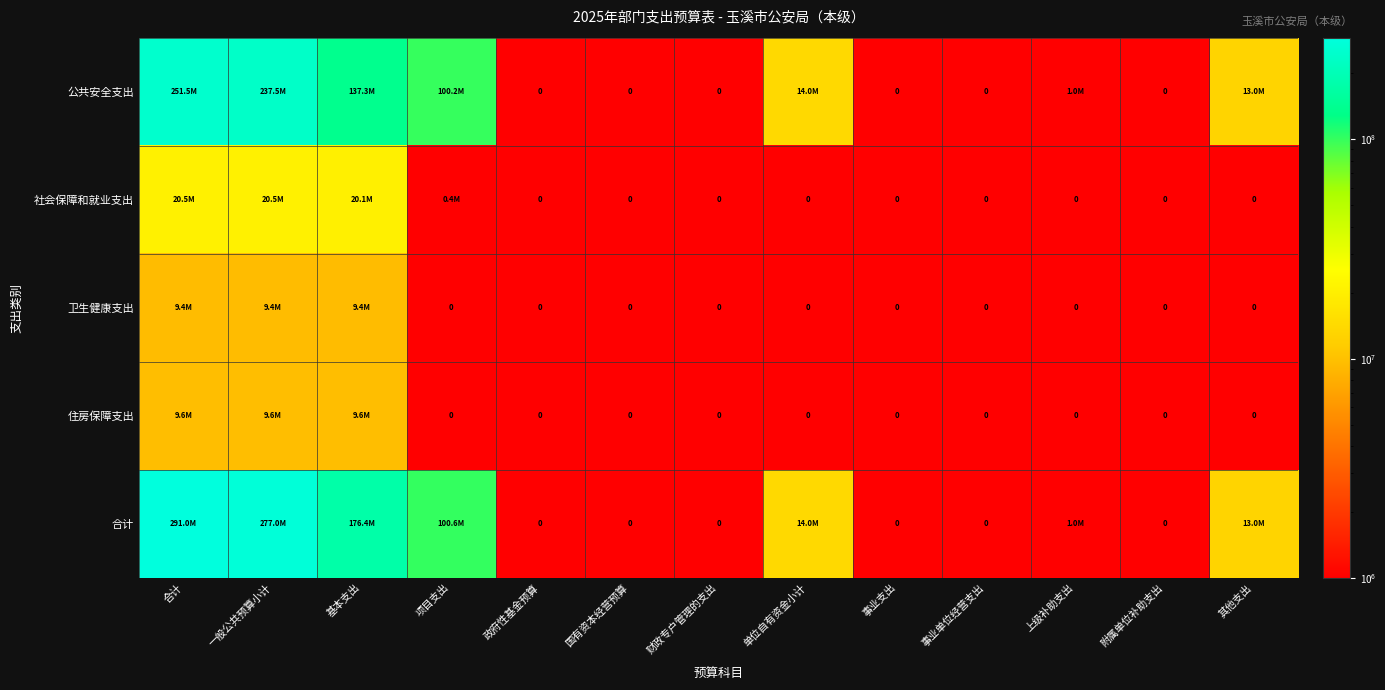

What is the difference between the highest and lowest values at 上级补助支出?

990000.0